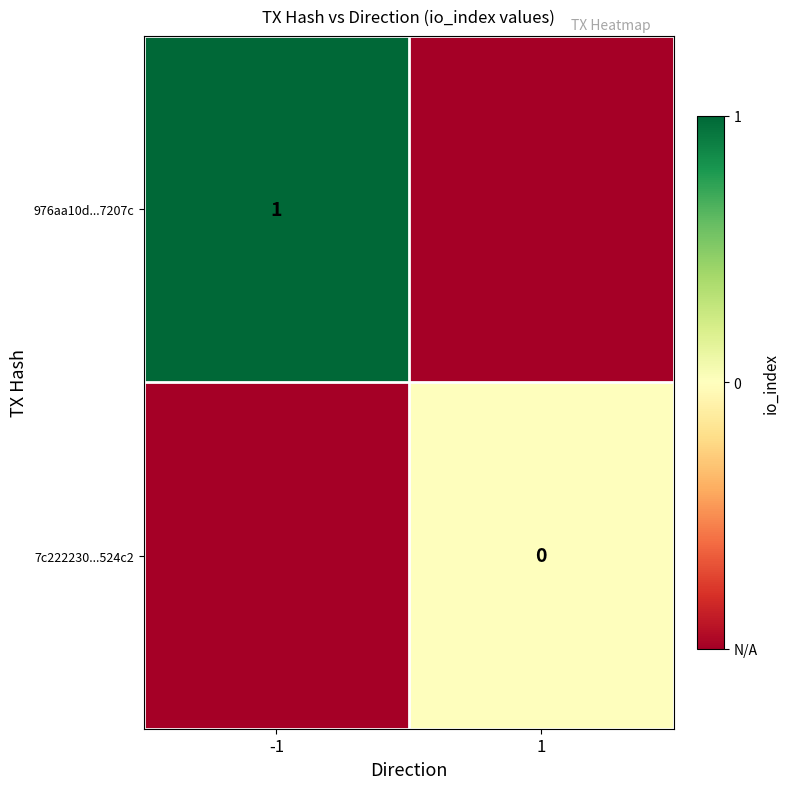

At which category is the sum across all series the highest?

-1